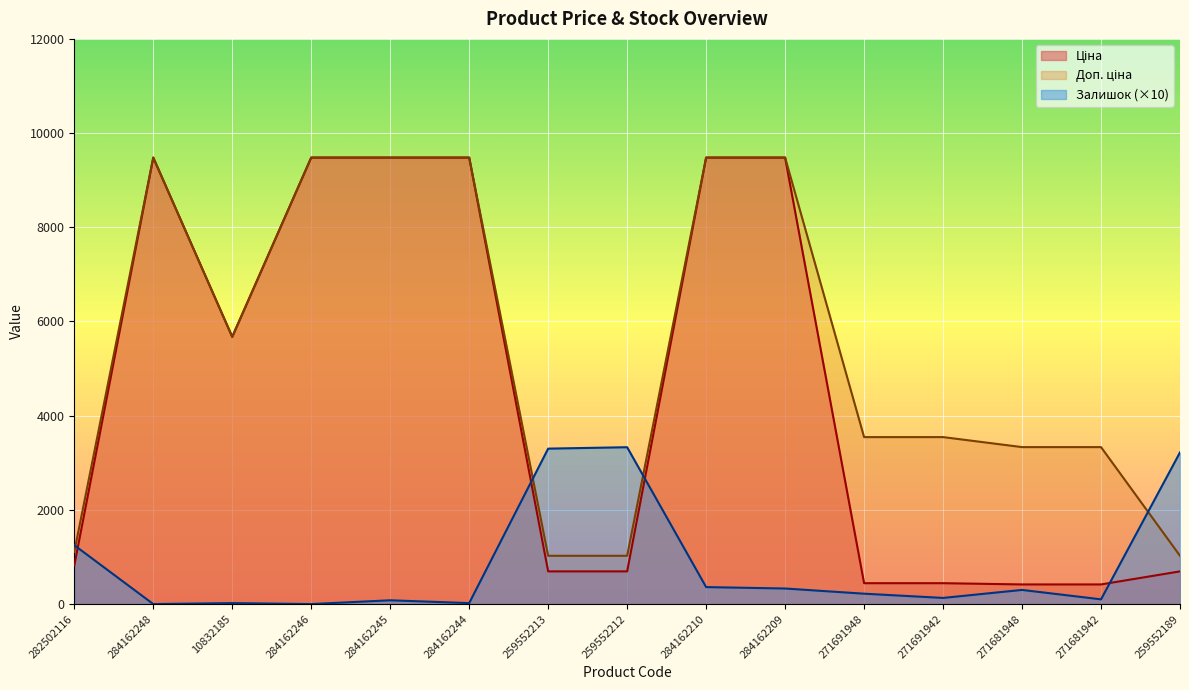

How many data points in Ціна are above 818?

8